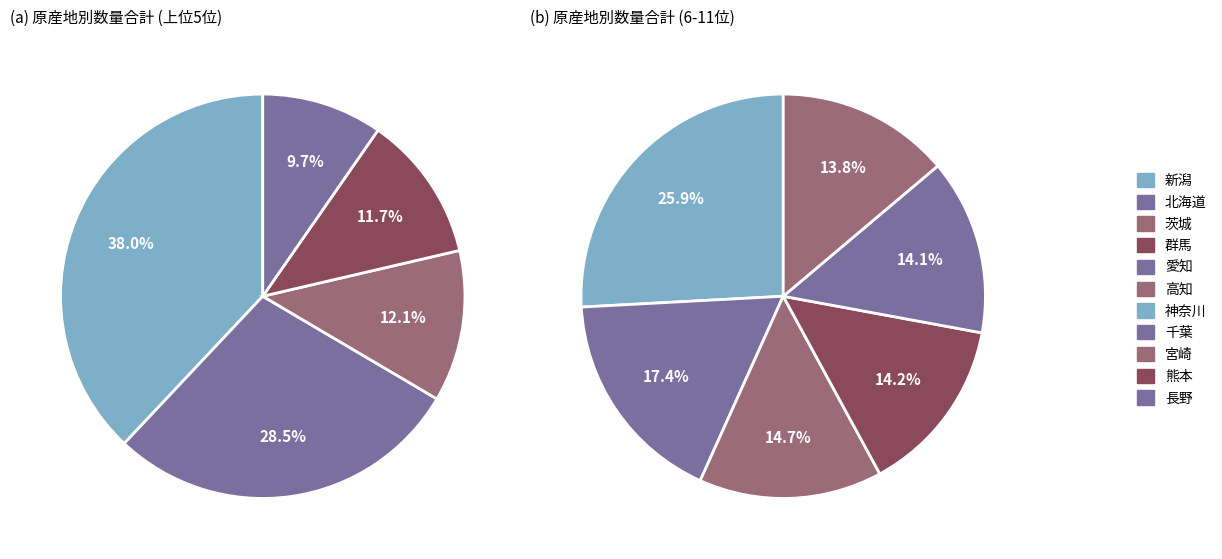

True or false: 熊本 accounts for 17% of the total.

False